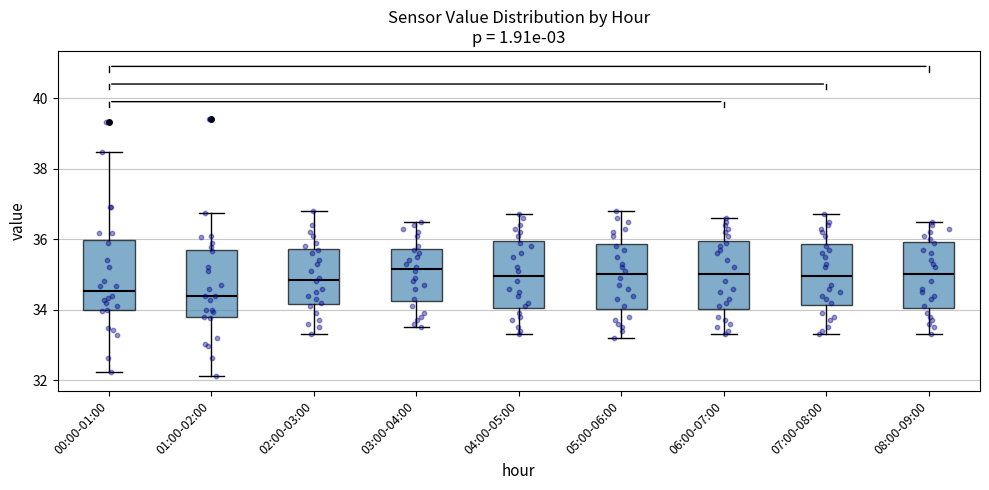

Where is the upper edge of the box for 07:00-08:00 on the y-axis? The values are not printed on the chart, so give them approximately, as read against the axis.

35.8